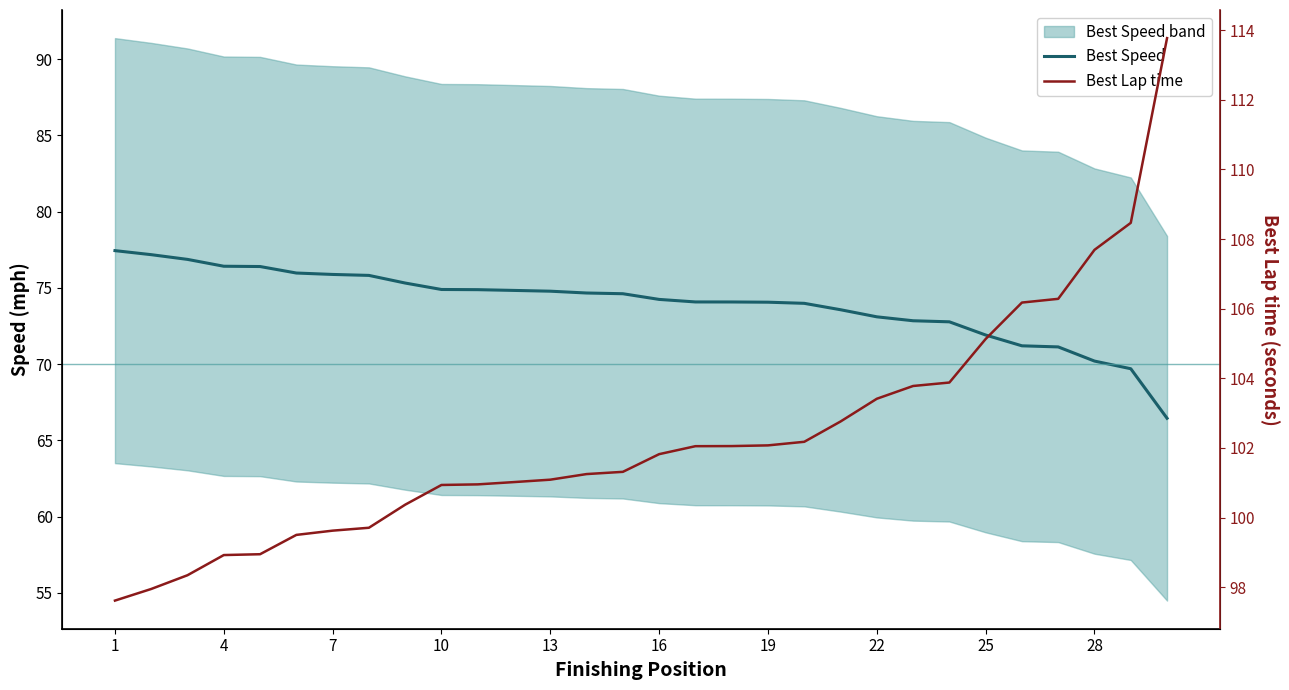

What is the minimum value for Best Speed?

66.4